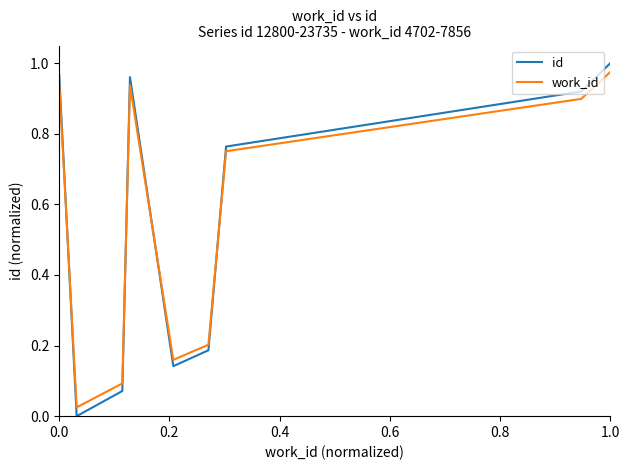

The value of id at 0.4 is -0.6. True or false?

False